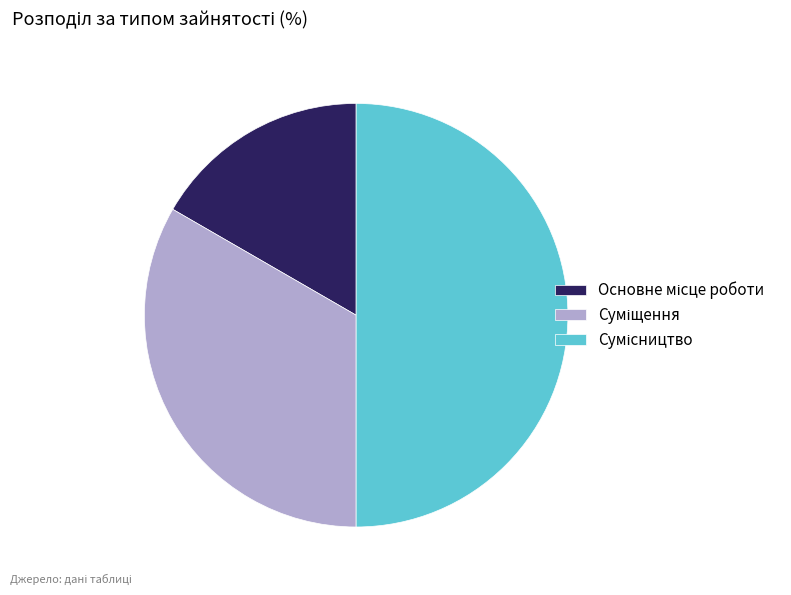

How many slices are in this pie chart?

3